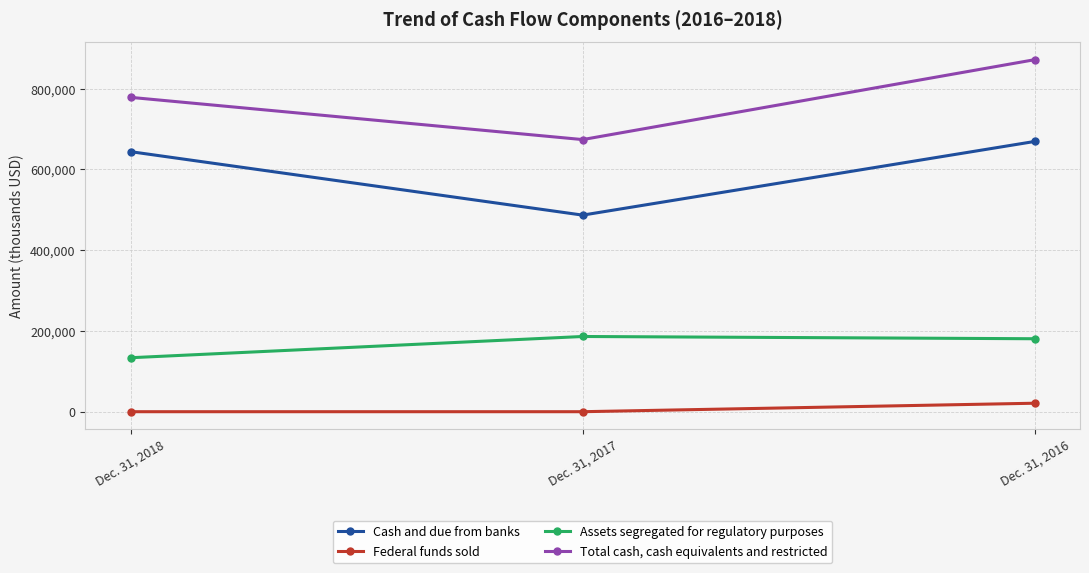

What is the approximate value of Federal funds sold at Dec. 31, 2017?

405